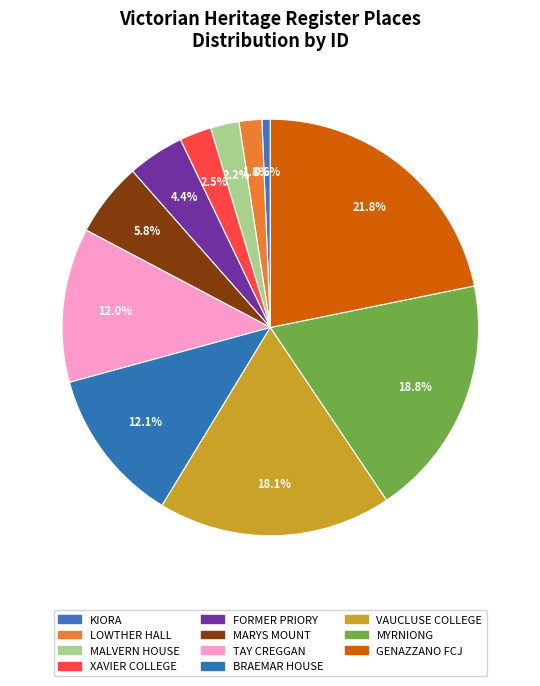

How many segments does this pie chart have?

11